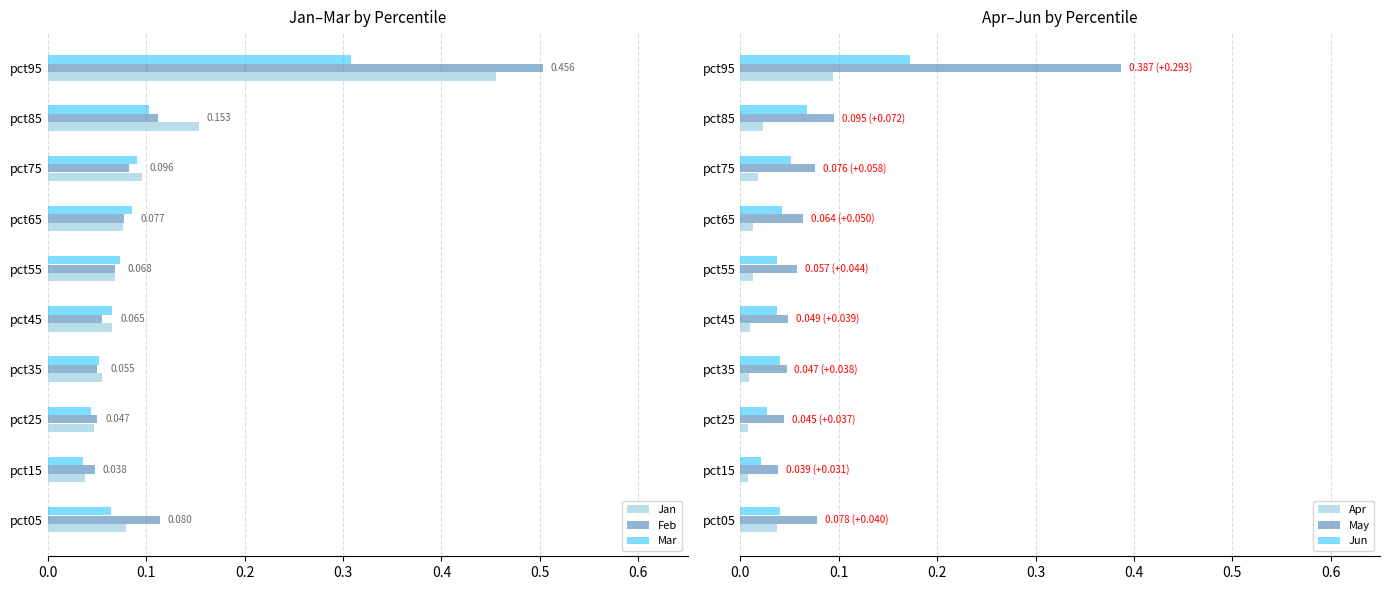

Is the value of Feb at pct95 greater than the value of Mar at pct45?

Yes